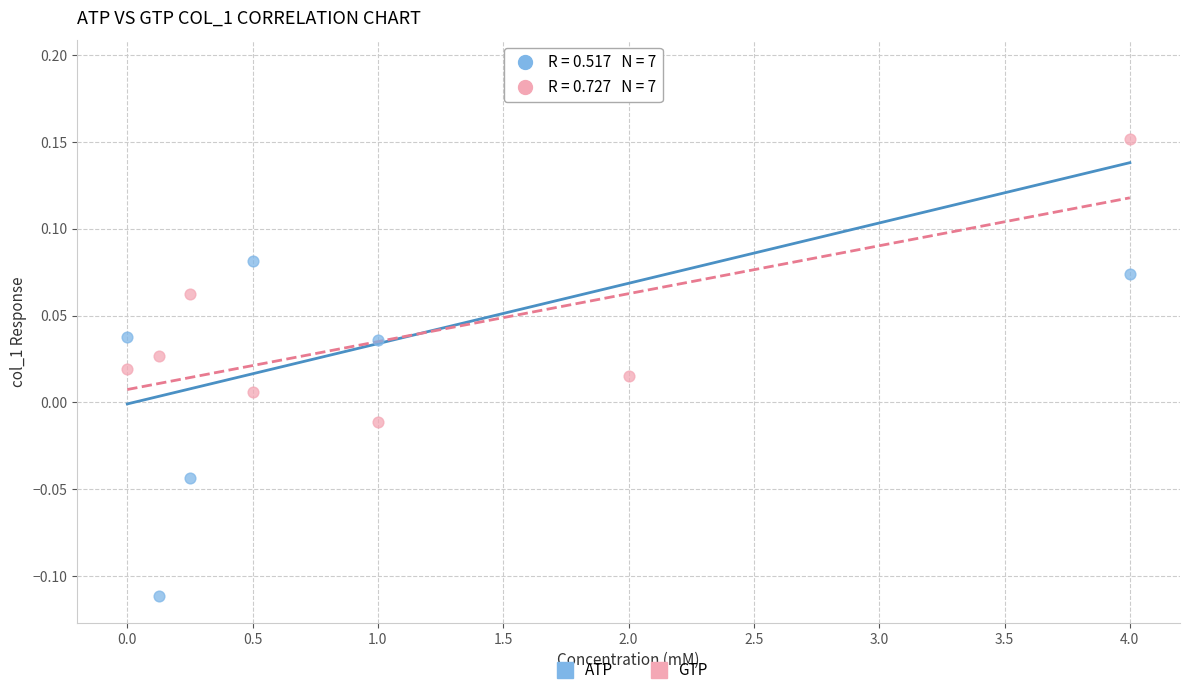

Which series has the largest Y range (max minus min)?

ATP